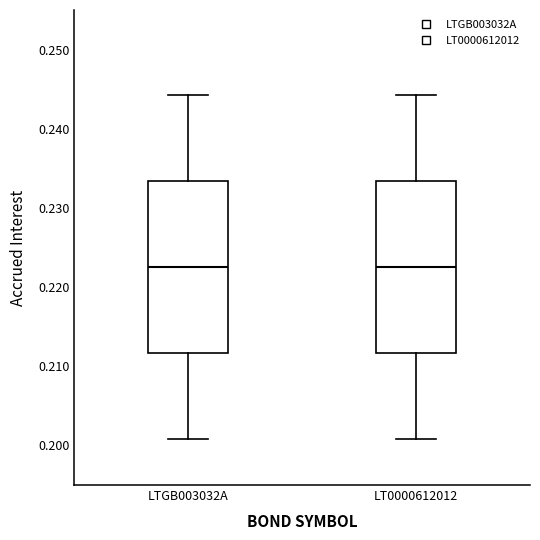

Where is the upper edge of the box for LT0000612012 on the y-axis? The values are not printed on the chart, so give them approximately, as read against the axis.

0.233